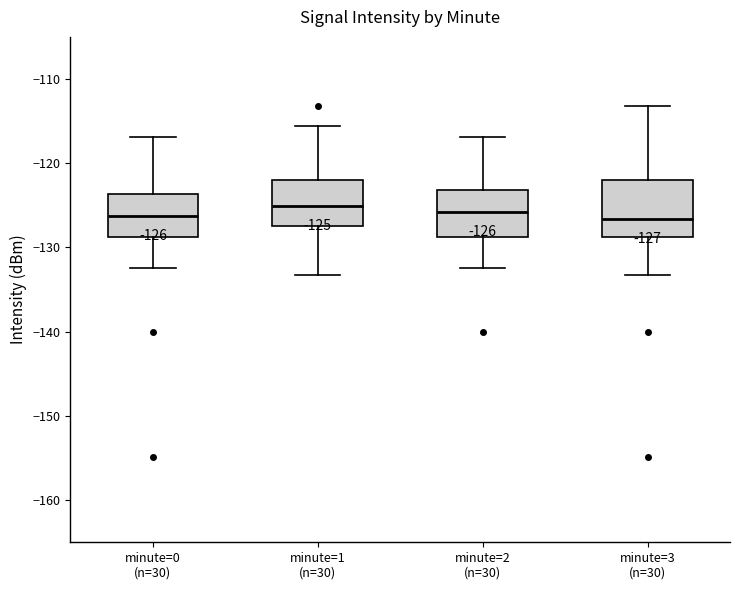

Comparing the boxes themselves (not the whiskers), which one is the tallest?

minute=3 (n=30)